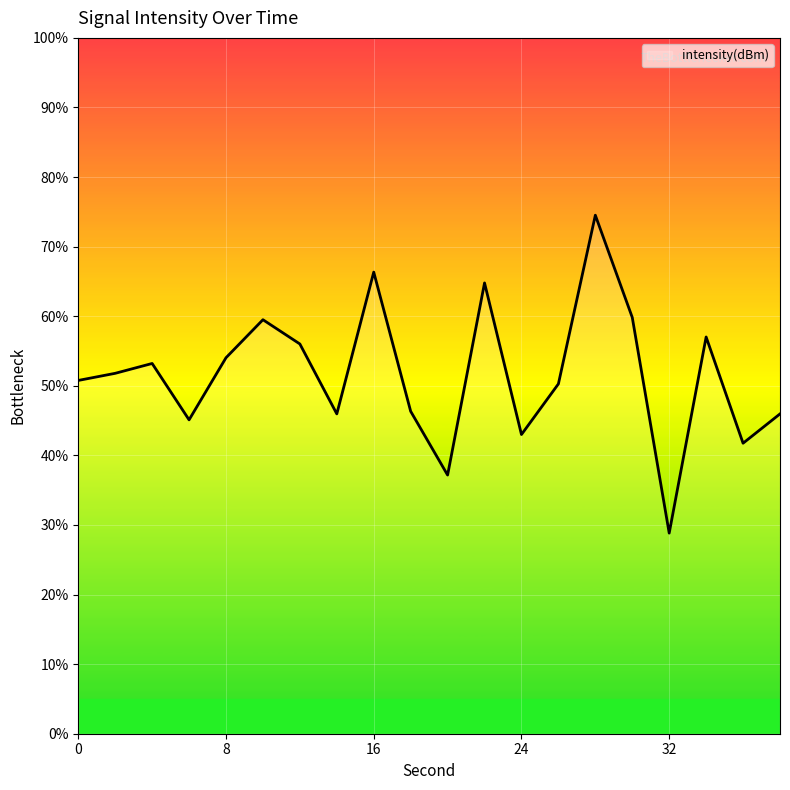

What is the sum of all values?

1032.2